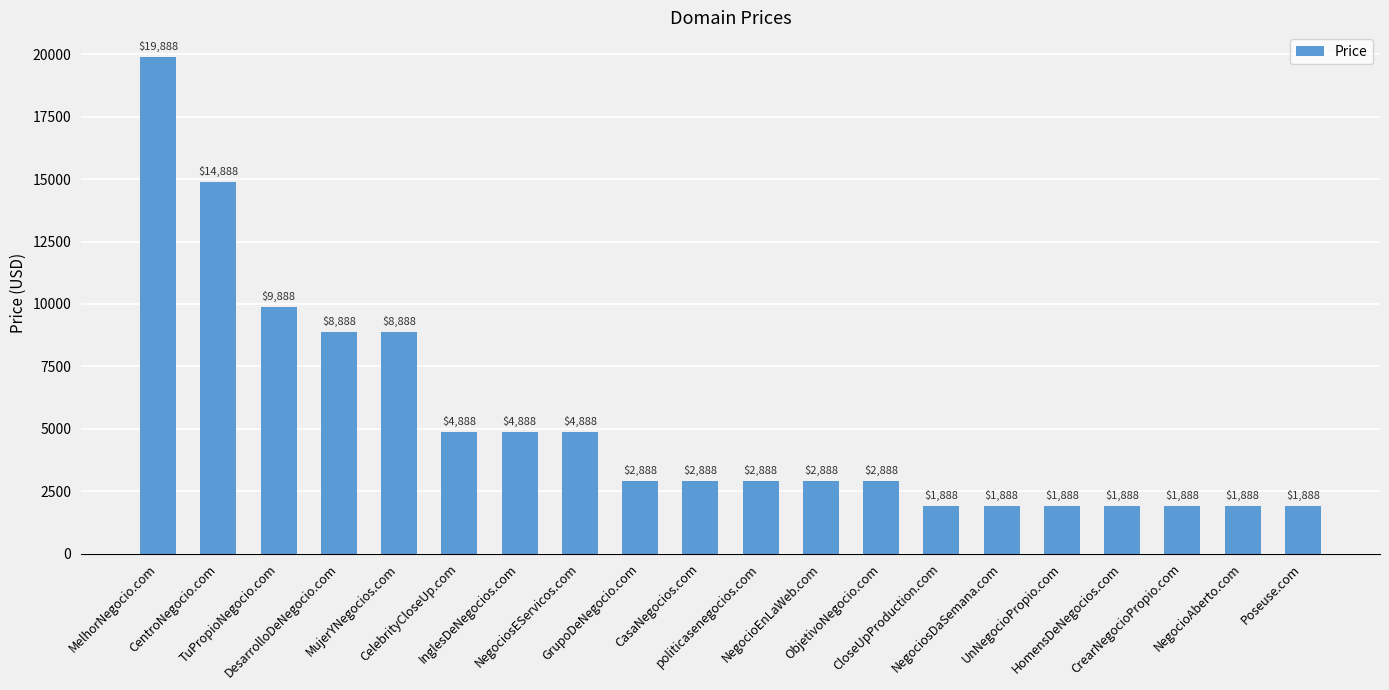

What is the difference between the second highest and minimum values?

13000